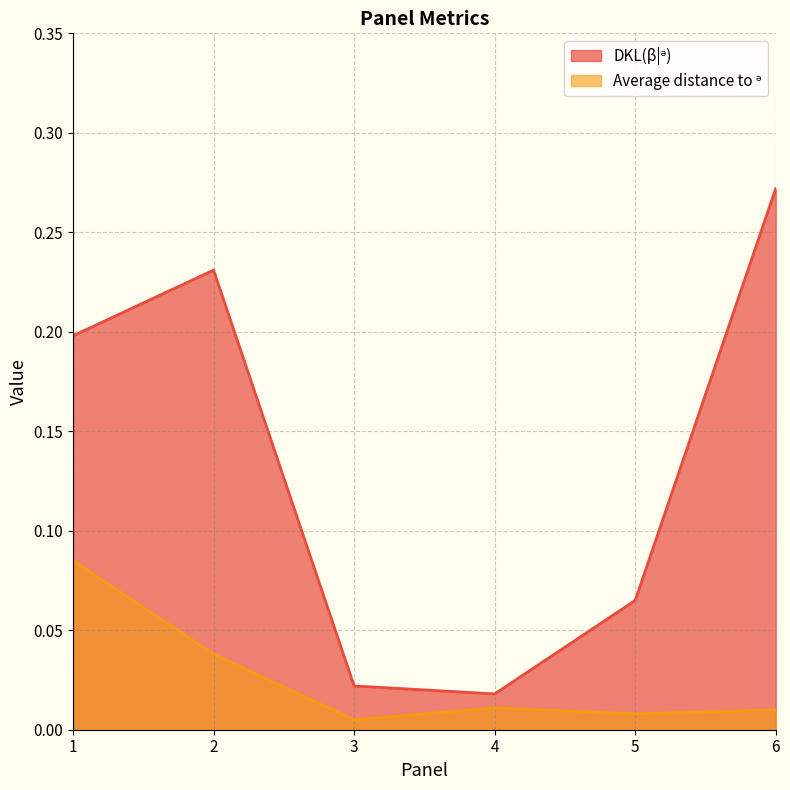

What is the highest value of the DKL(β|ᵊ) series?

0.3